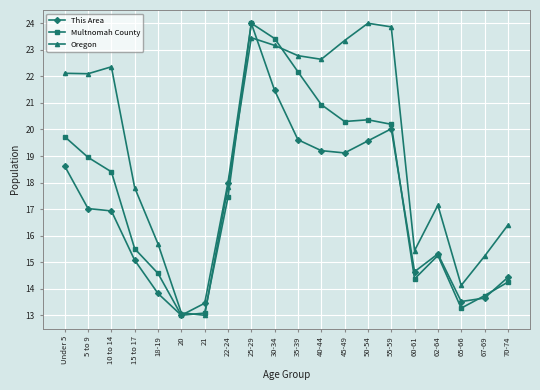

Reading left to right, transcribe all the data shown in this chart.

This Area: Under 5=18.6	5 to 9=17.0	10 to 14=16.9	15 to 17=15.1	18-19=13.8	20=13.0	21=13.5	22-24=18.0	25-29=24.0	30-34=21.5	35-39=19.6	40-44=19.2	45-49=19.1	50-54=19.6	55-59=20.0	60-61=14.6	62-64=15.3	65-66=13.5	67-69=13.6	70-74=14.4
Multnomah County: Under 5=19.7	5 to 9=18.9	10 to 14=18.4	15 to 17=15.5	18-19=14.6	20=13.0	21=13.1	22-24=17.4	25-29=24.0	30-34=23.4	35-39=22.2	40-44=20.9	45-49=20.3	50-54=20.4	55-59=20.2	60-61=14.4	62-64=15.3	65-66=13.3	67-69=13.7	70-74=14.2
Oregon: Under 5=22.1	5 to 9=22.1	10 to 14=22.4	15 to 17=17.8	18-19=15.7	20=13.1	21=13.0	22-24=17.8	25-29=23.5	30-34=23.2	35-39=22.8	40-44=22.6	45-49=23.4	50-54=24.0	55-59=23.9	60-61=15.4	62-64=17.1	65-66=14.1	67-69=15.2	70-74=16.4